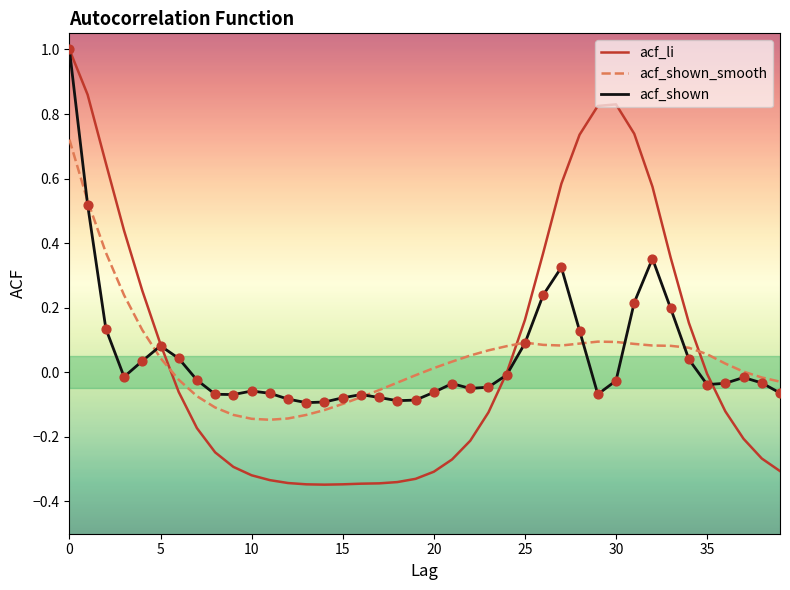

Which series has the widest spread of values?

acf_li